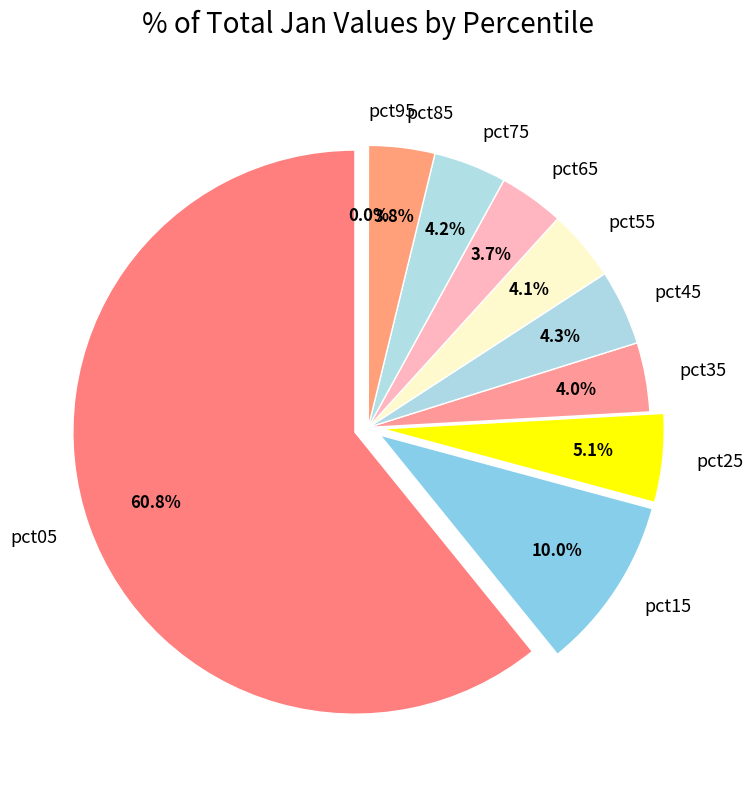

Does any single category account for the majority?

Yes